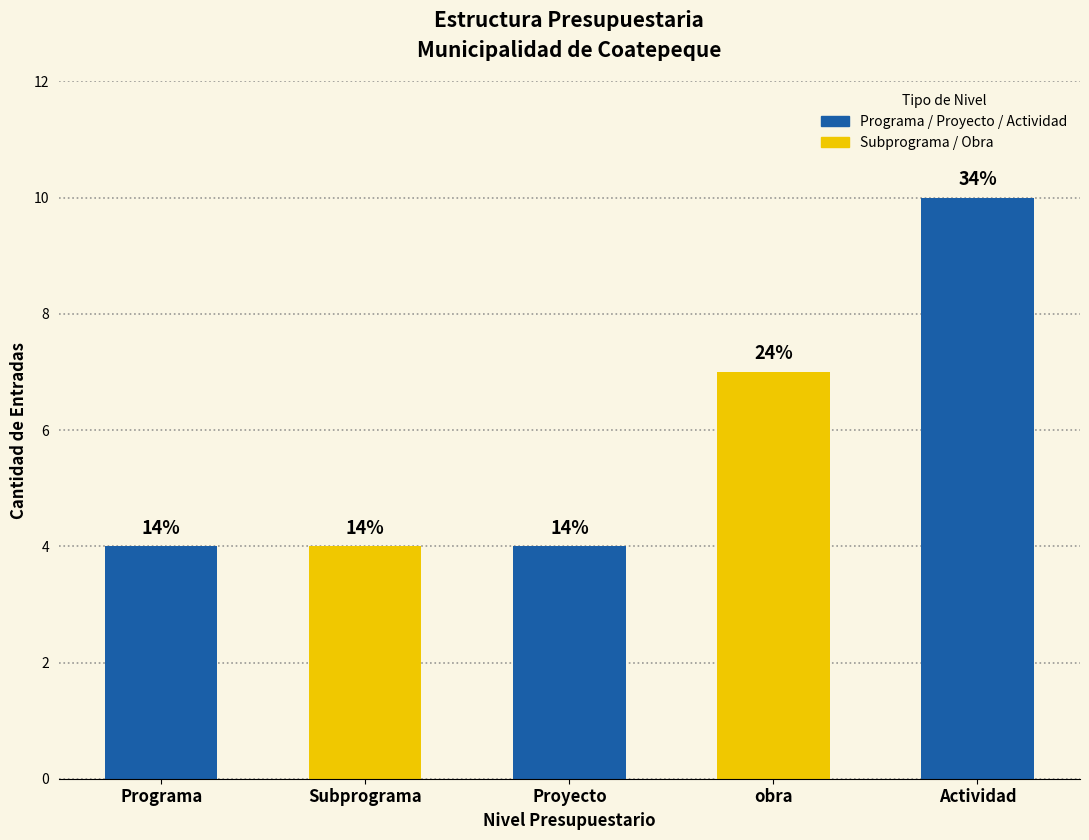

What is the difference between the values at Programa and obra?

3